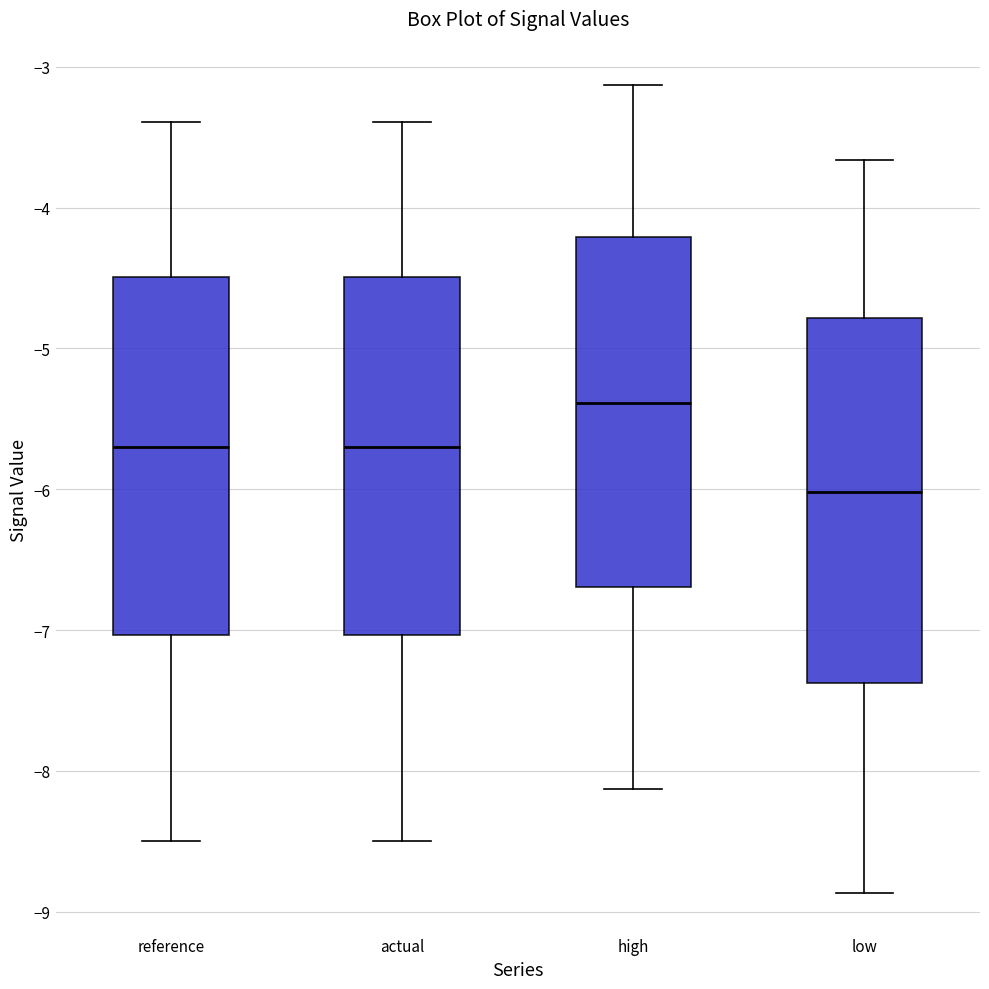

Which box has the highest median line?

high